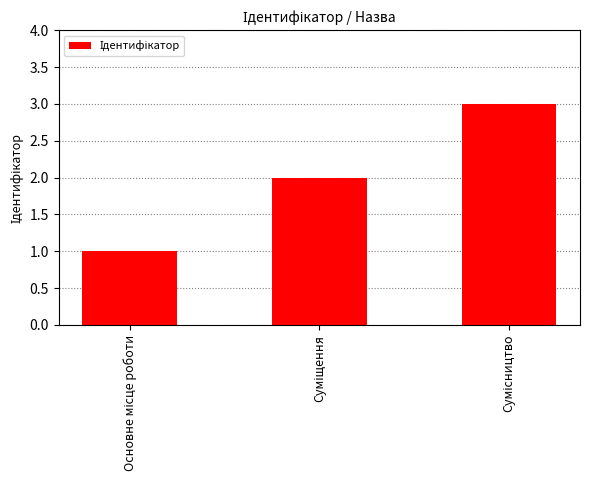

What is the maximum value shown in the chart?

3